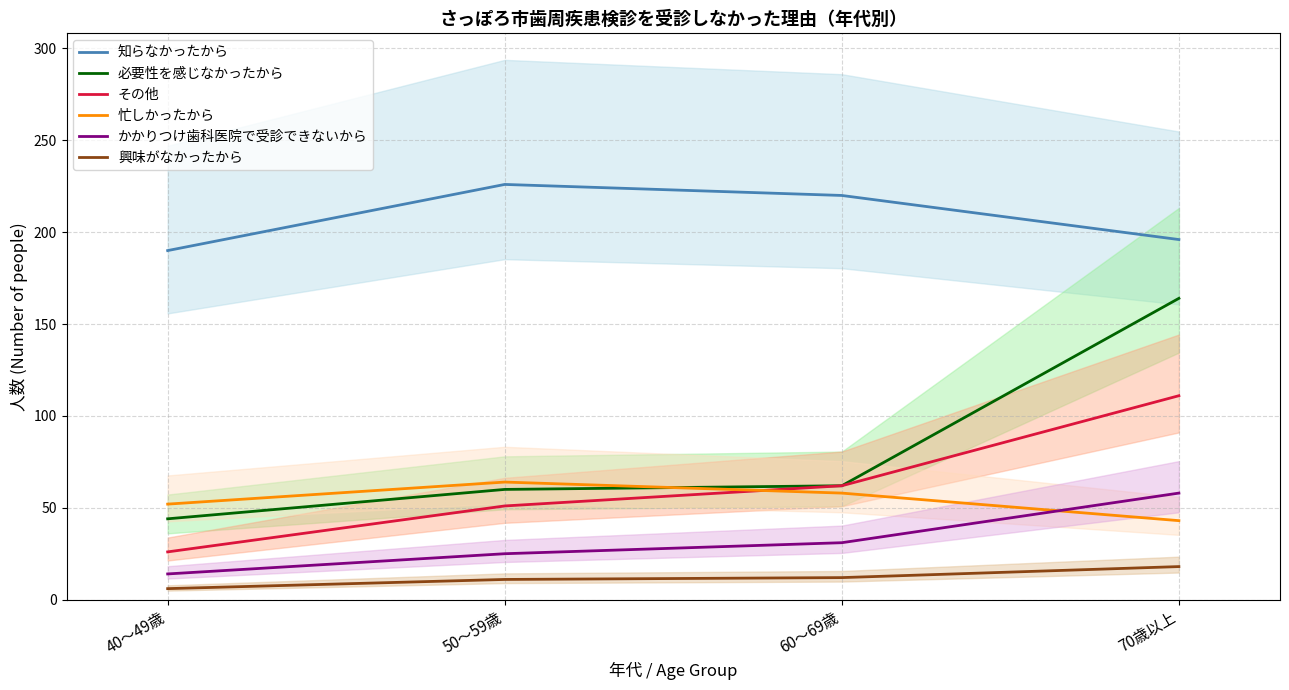

Is it true that 必要性を感じなかったから equals 164 at 70歳以上?

True